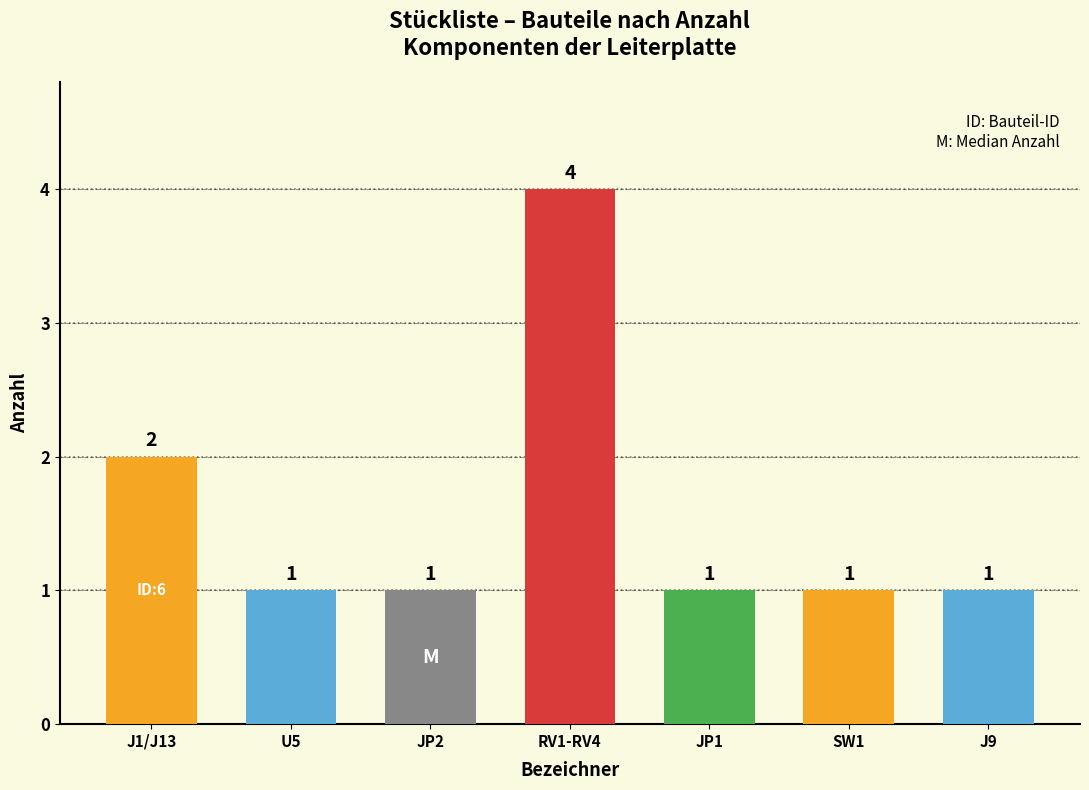

Where is the data nearest to the value 2?

J1/J13